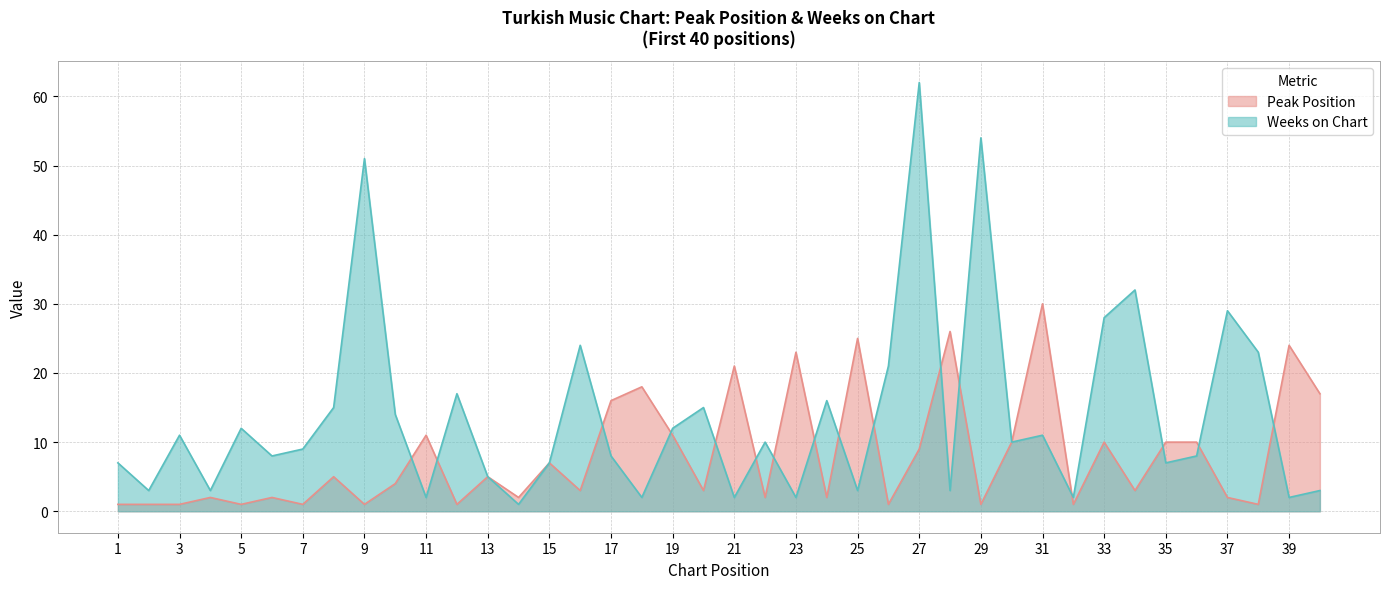

Where do Weeks on Chart and Peak Position first cross each other?

10 and 11